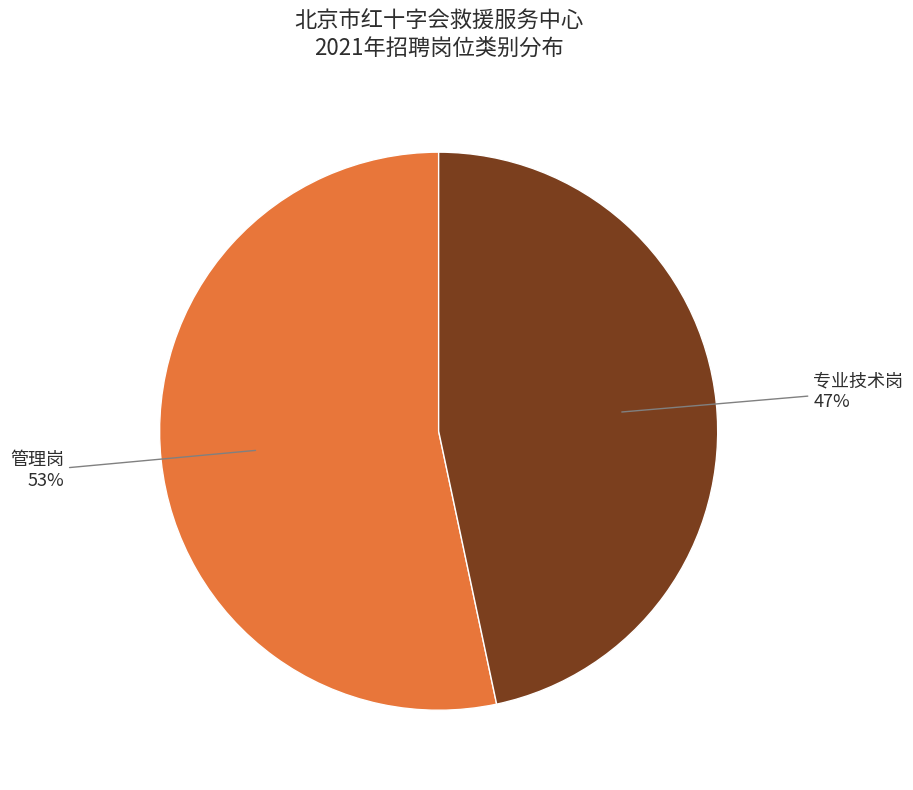

Does any single category account for the majority?

Yes